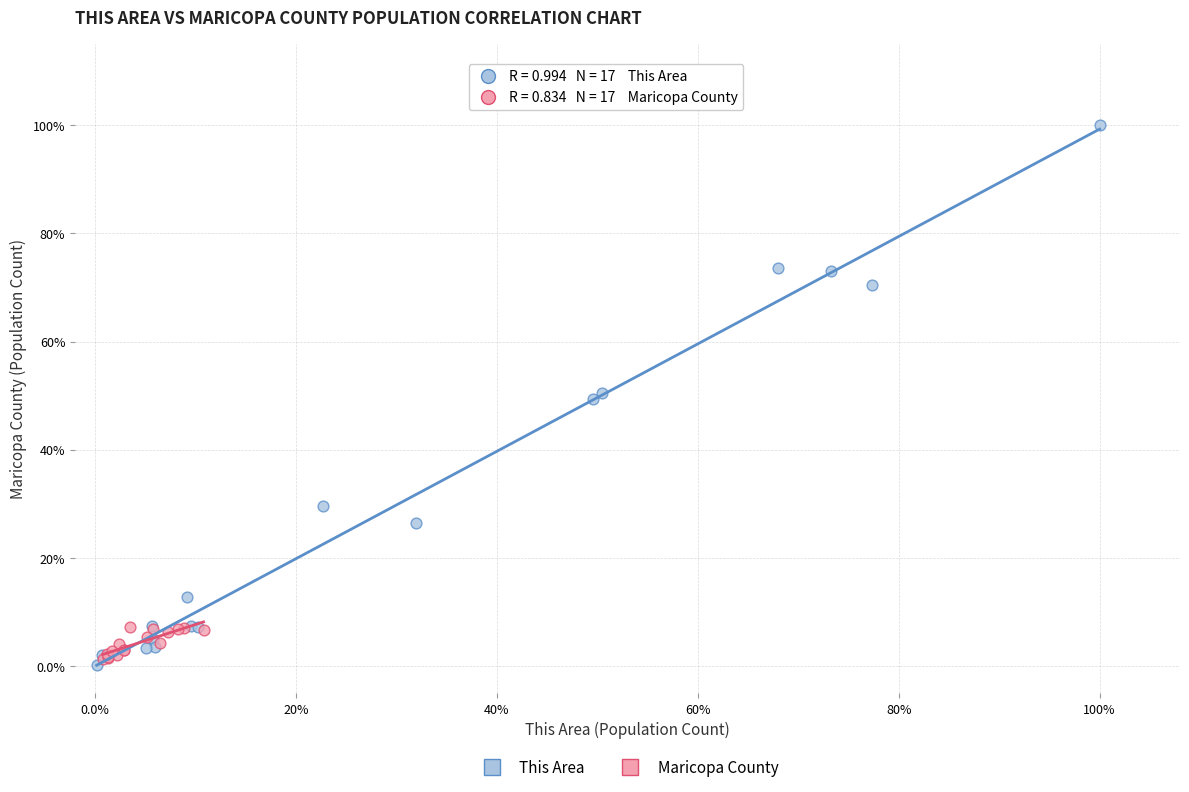

Which series contains the lowest Y value?

This Area